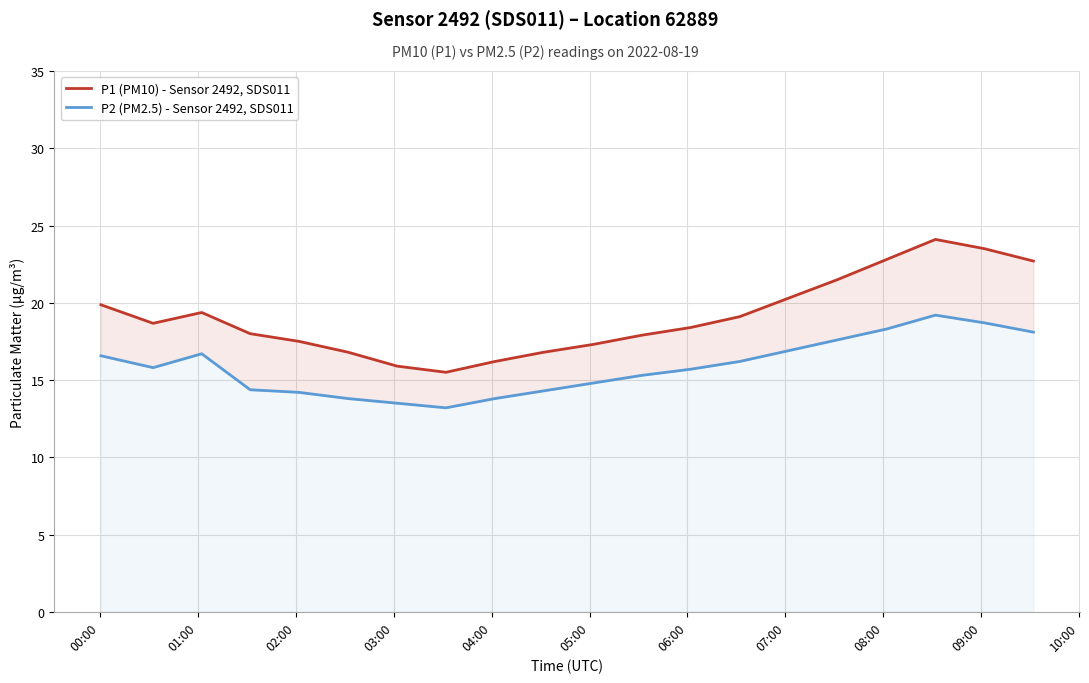

How many data points in P2 (PM2.5) - Sensor 2492, SDS011 are above 15?

12